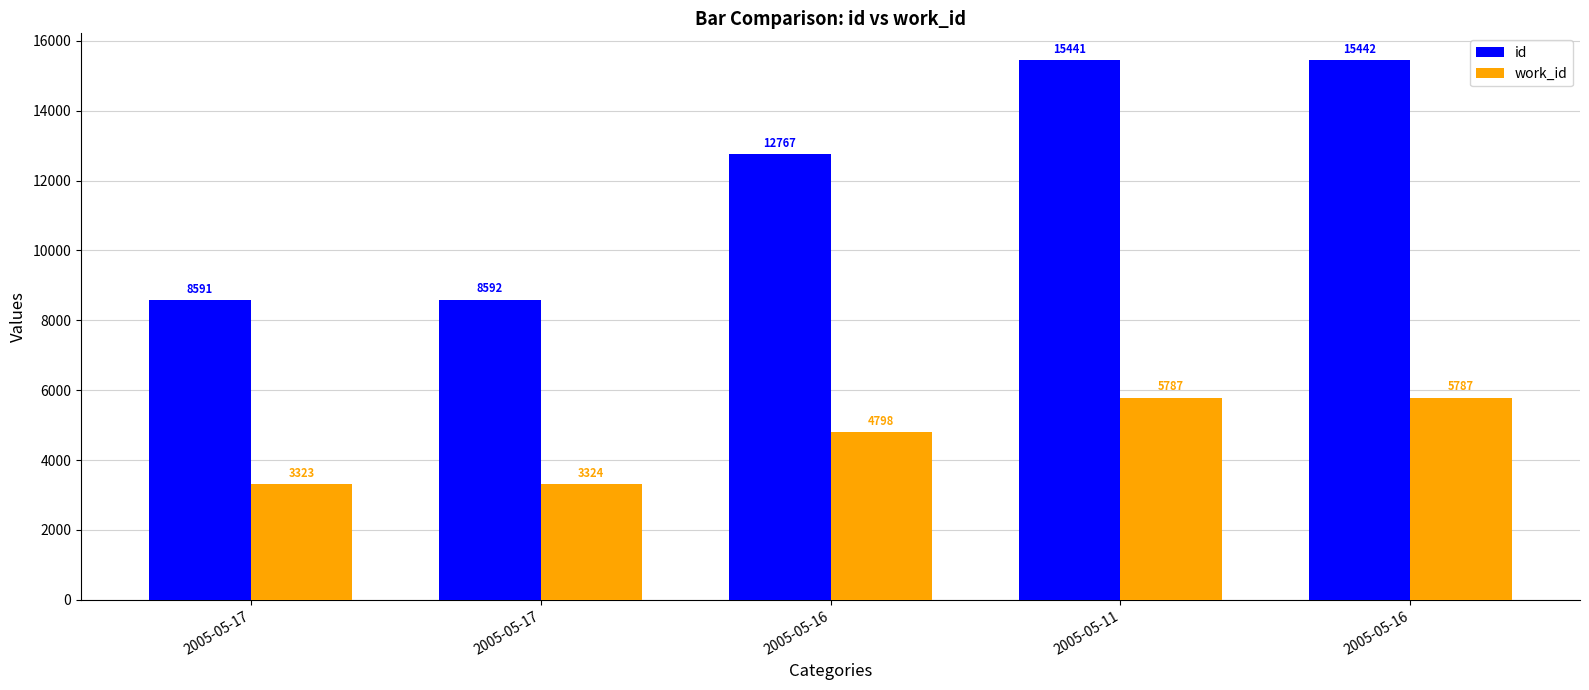

Where does the work_id series first go above 4798?

2005-05-11